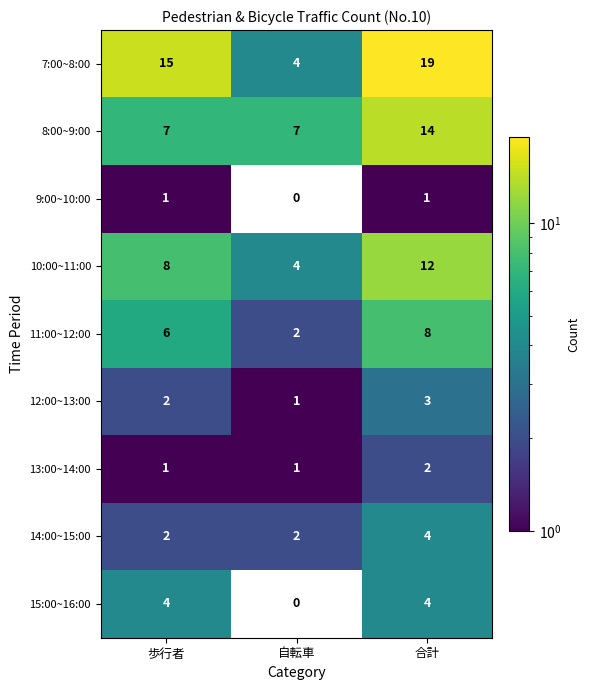

Reading left to right, transcribe all the data shown in this chart.

7:00~8:00: 歩行者=15	自転車=4	合計=19
8:00~9:00: 歩行者=7	自転車=7	合計=14
9:00~10:00: 歩行者=1	自転車=0	合計=1
10:00~11:00: 歩行者=8	自転車=4	合計=12
11:00~12:00: 歩行者=6	自転車=2	合計=8
12:00~13:00: 歩行者=2	自転車=1	合計=3
13:00~14:00: 歩行者=1	自転車=1	合計=2
14:00~15:00: 歩行者=2	自転車=2	合計=4
15:00~16:00: 歩行者=4	自転車=0	合計=4